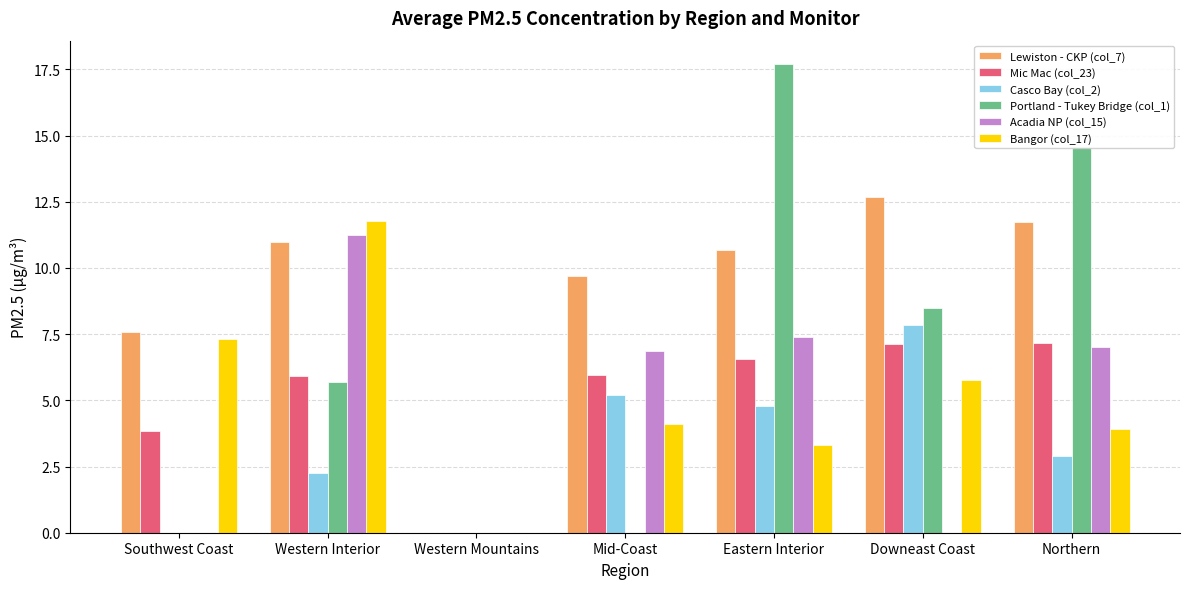

True or false: Bangor (col_17) has a value of 4.1 at Mid-Coast.

True